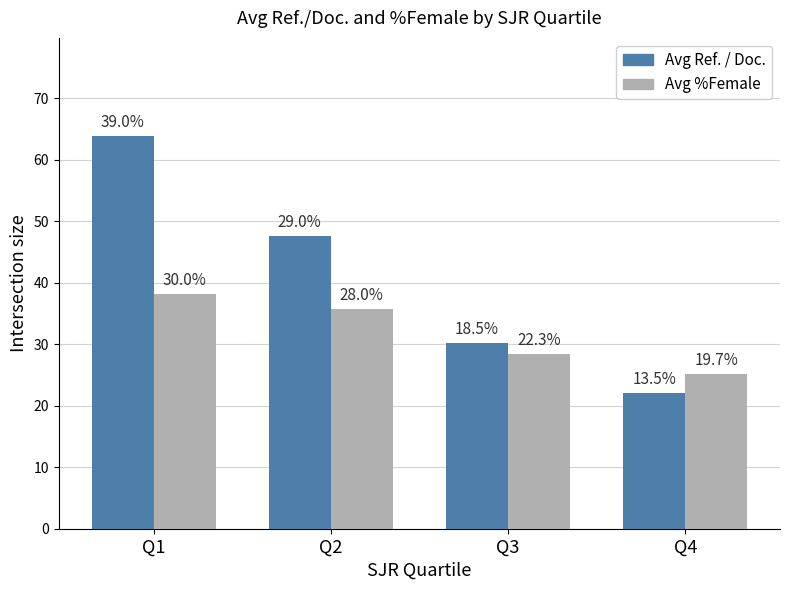

Does the chart contain stacked bars?

No